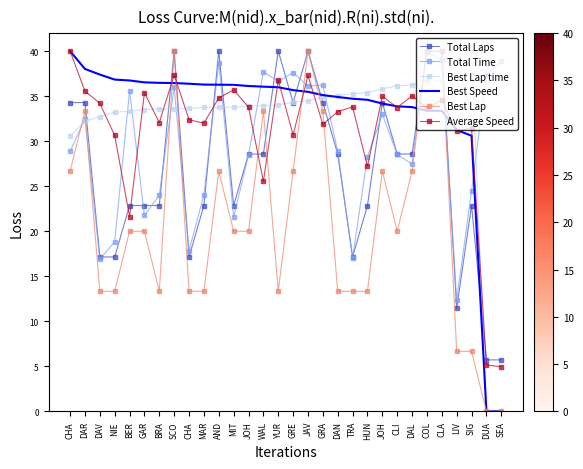

What are all the series names shown in the legend?

Total Laps, Total Time, Best Lap time, Best Speed, Best Lap, Average Speed